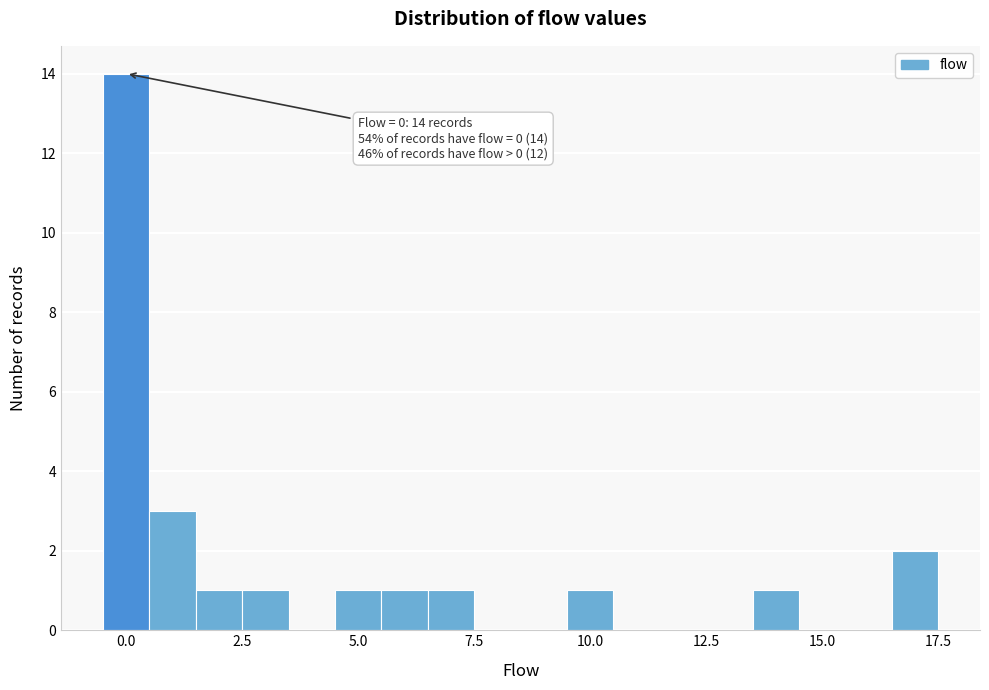

Read against the x-axis, roughly where is the centre of the tallest bar?

0.0